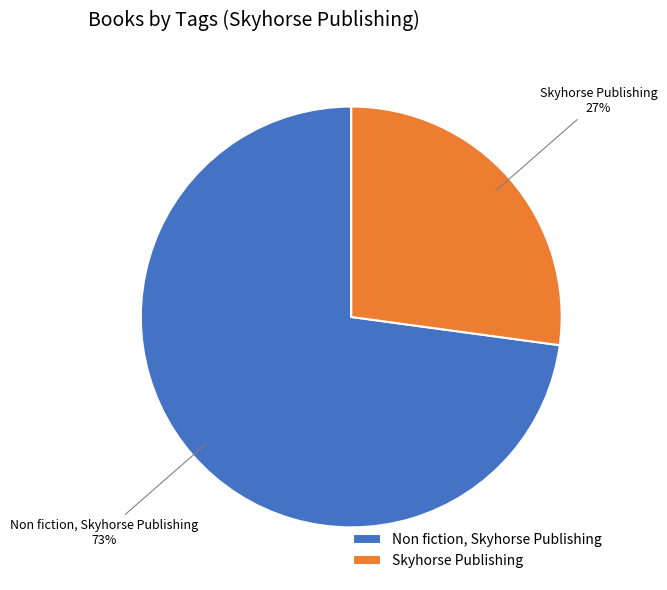

What is the largest slice in the pie chart?

Non fiction, Skyhorse Publishing